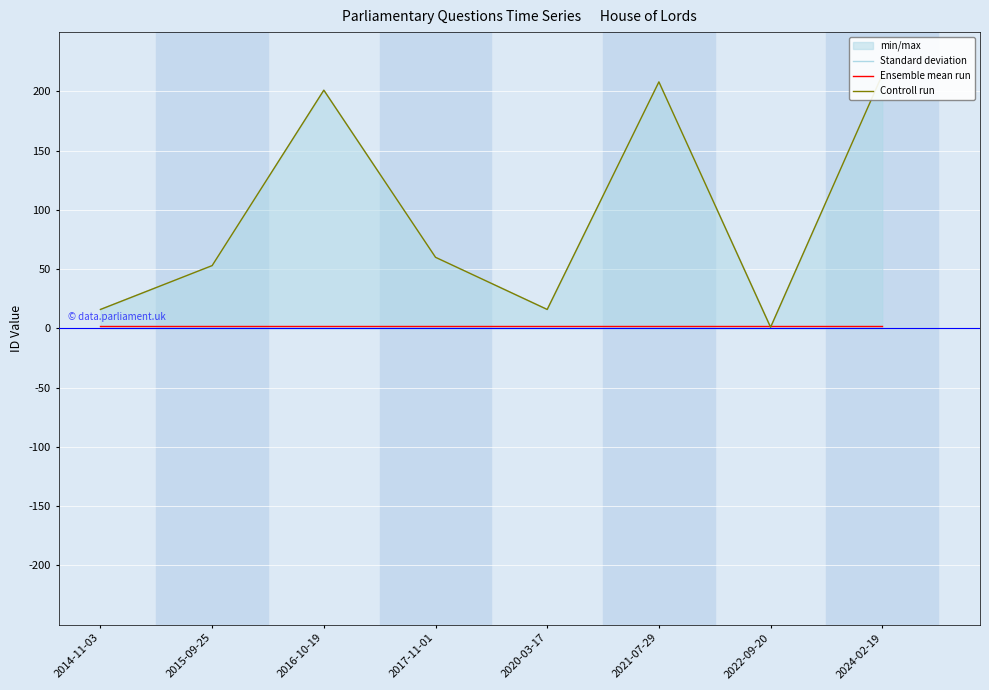

How many lines are shown in the chart?

3